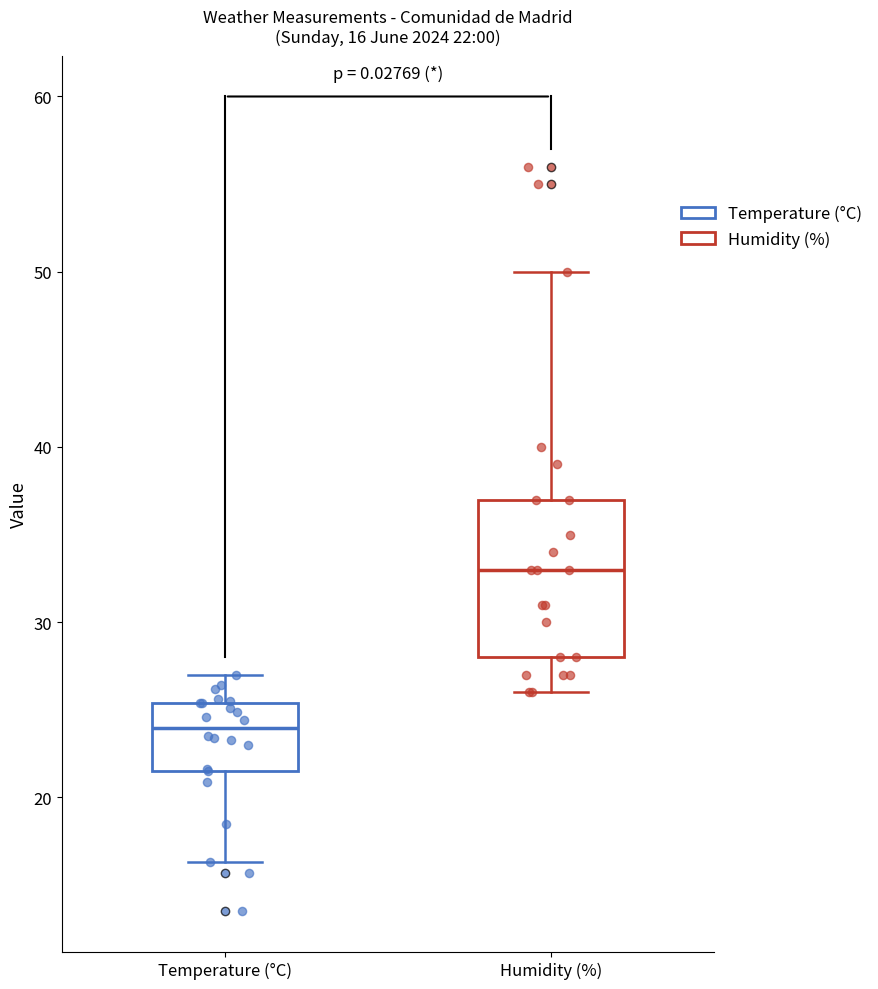

Which box has the lowest median line?

Temperature (°C)